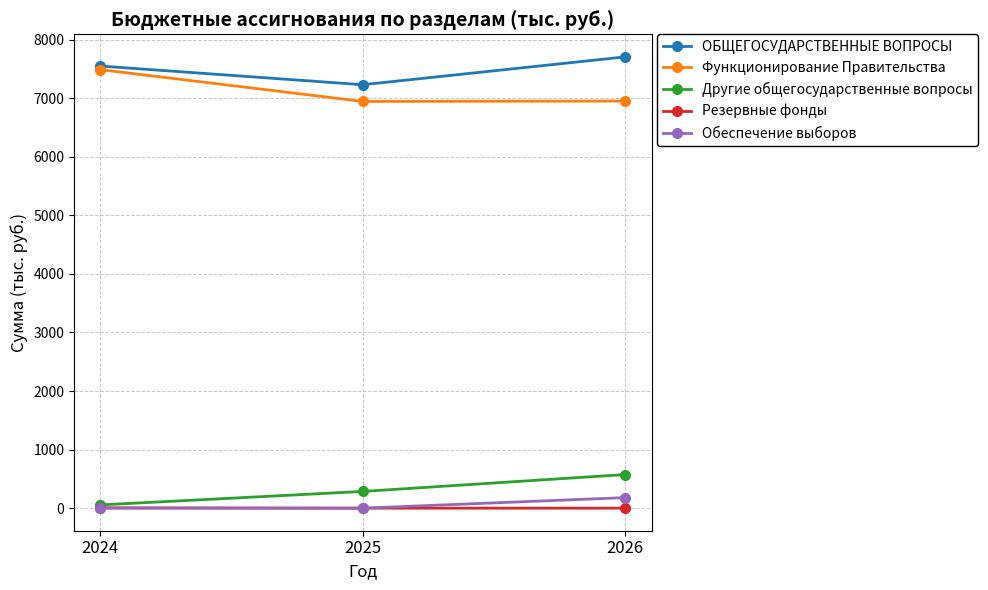

At which label does Другие общегосударственные вопросы reach its peak?

2026